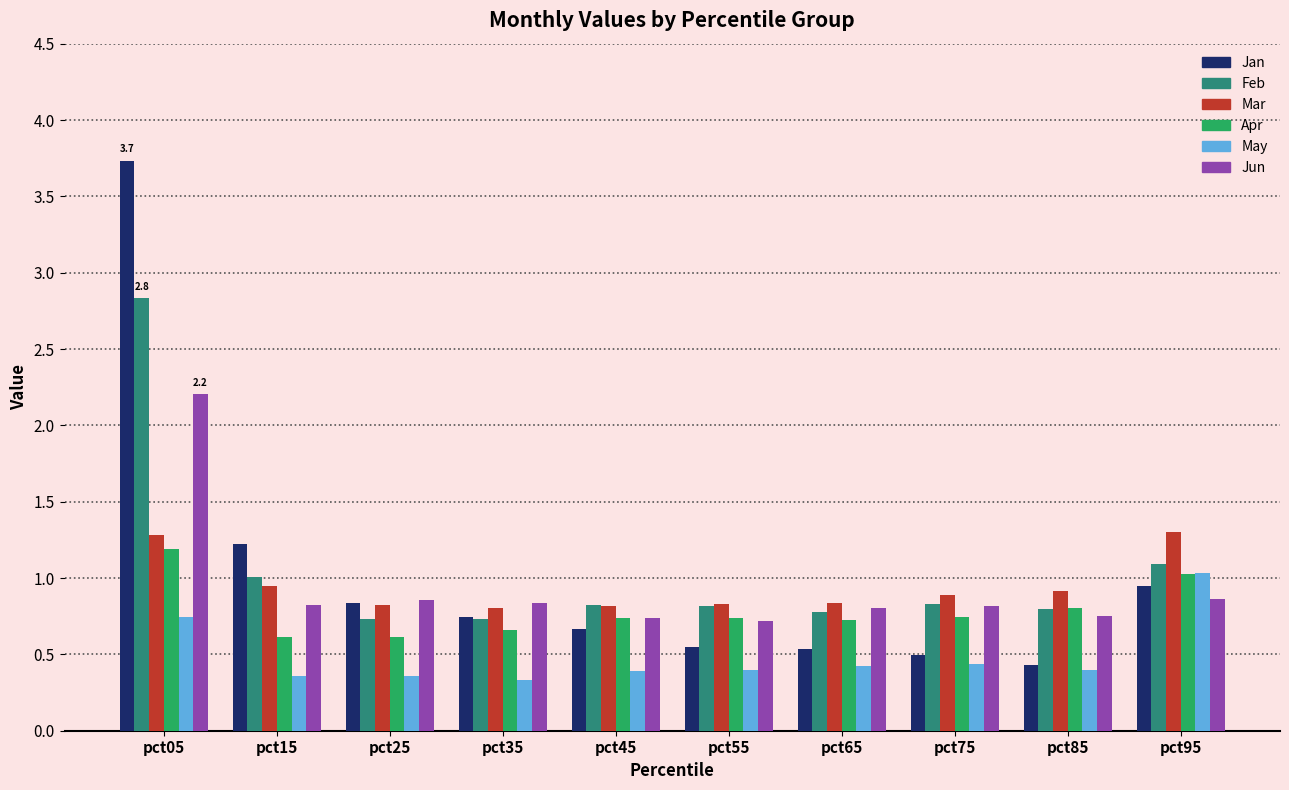

What are all the series names shown in the legend?

Jan, Feb, Mar, Apr, May, Jun